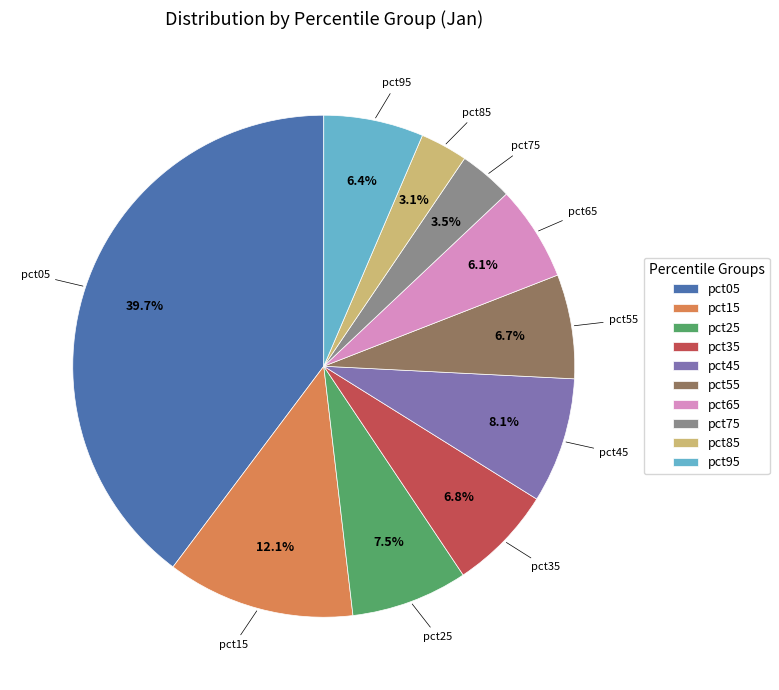

What is the largest slice in the pie chart?

pct05